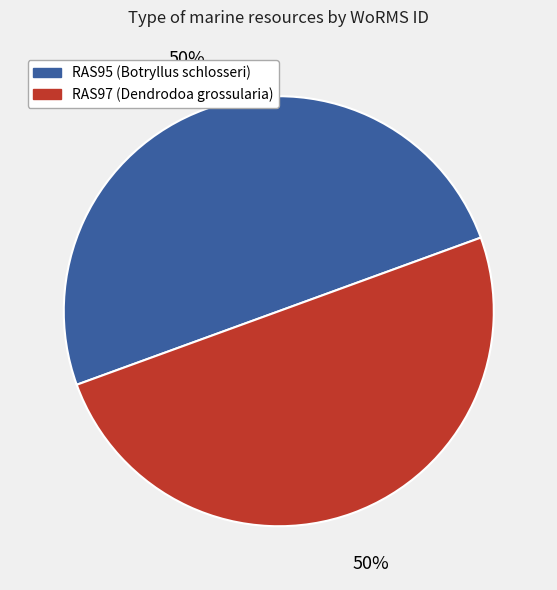

Combined, do RAS95 (Botryllus schlosseri) and RAS97 (Dendrodoa grossularia) account for over 50%?

Yes